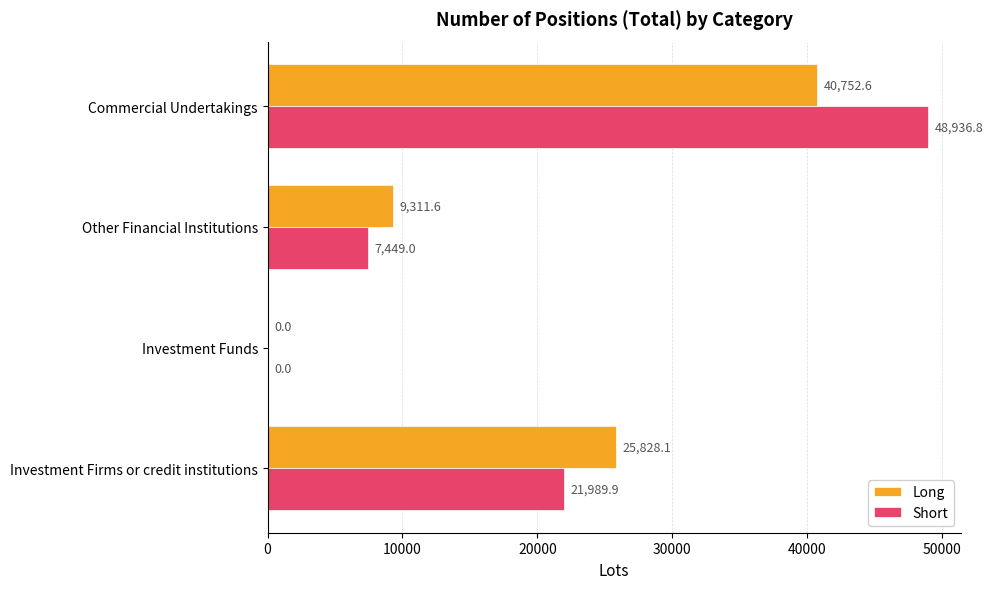

At which category is the sum across all series the highest?

Commercial Undertakings